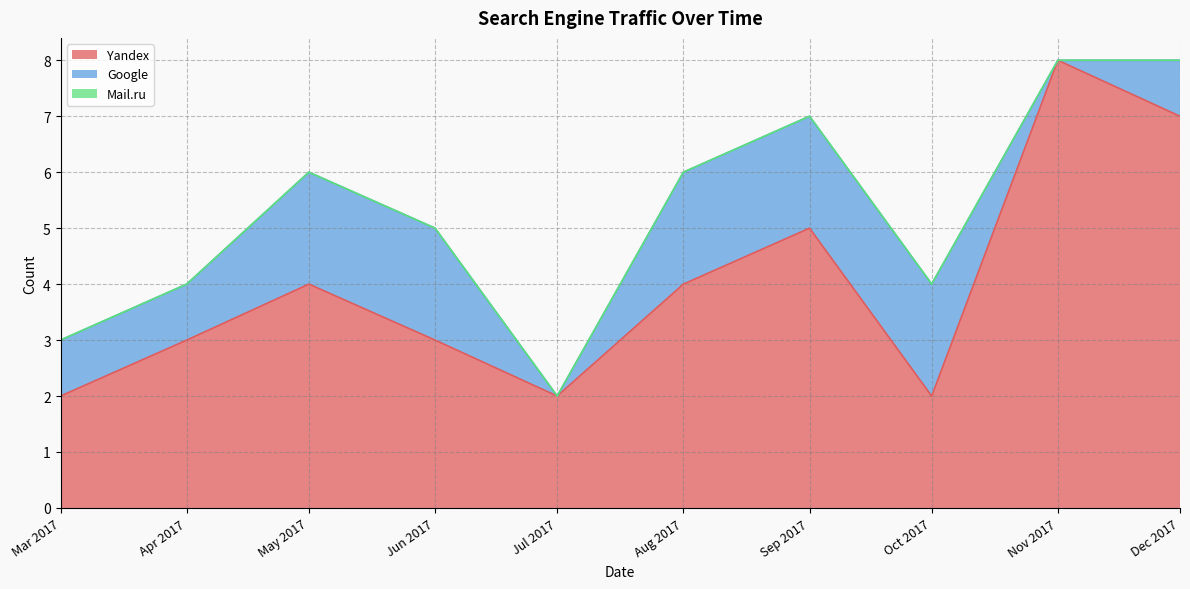

What are all the series names shown in the legend?

Yandex, Google, Mail.ru